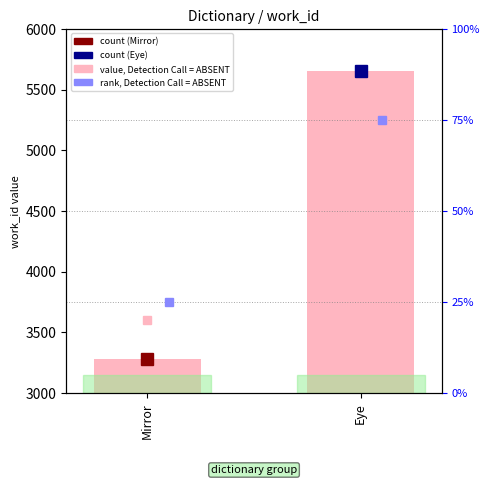

What is the approximate value at Eye, to the nearest 10?

5660